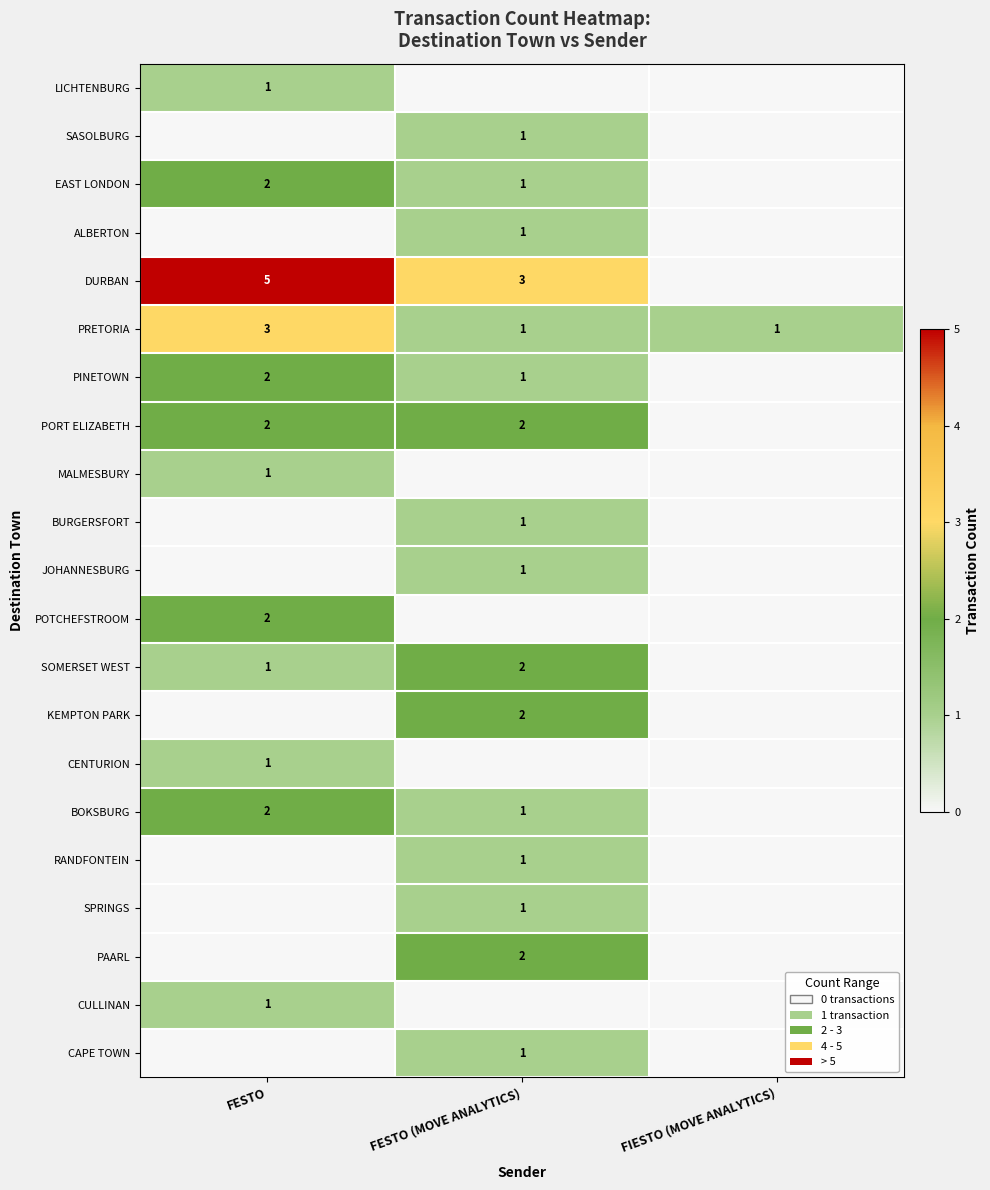

How many categories are shown in the chart?

3